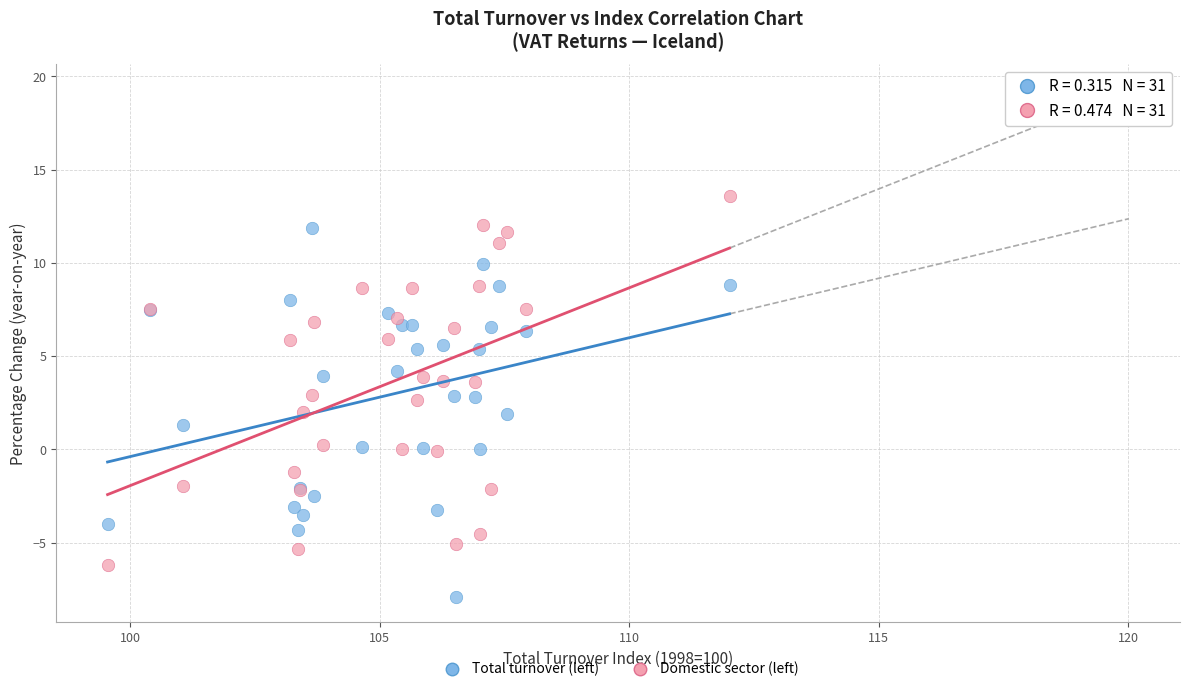

Which series contains the highest Y value?

Domestic sector (left)